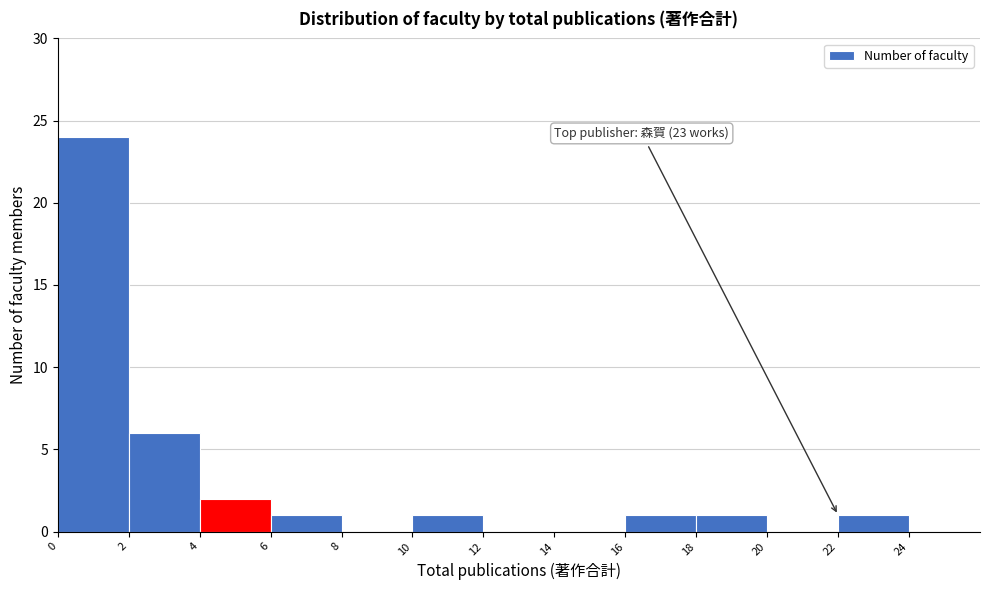

Over which range of the x-axis is the bar tallest?

0 to 2